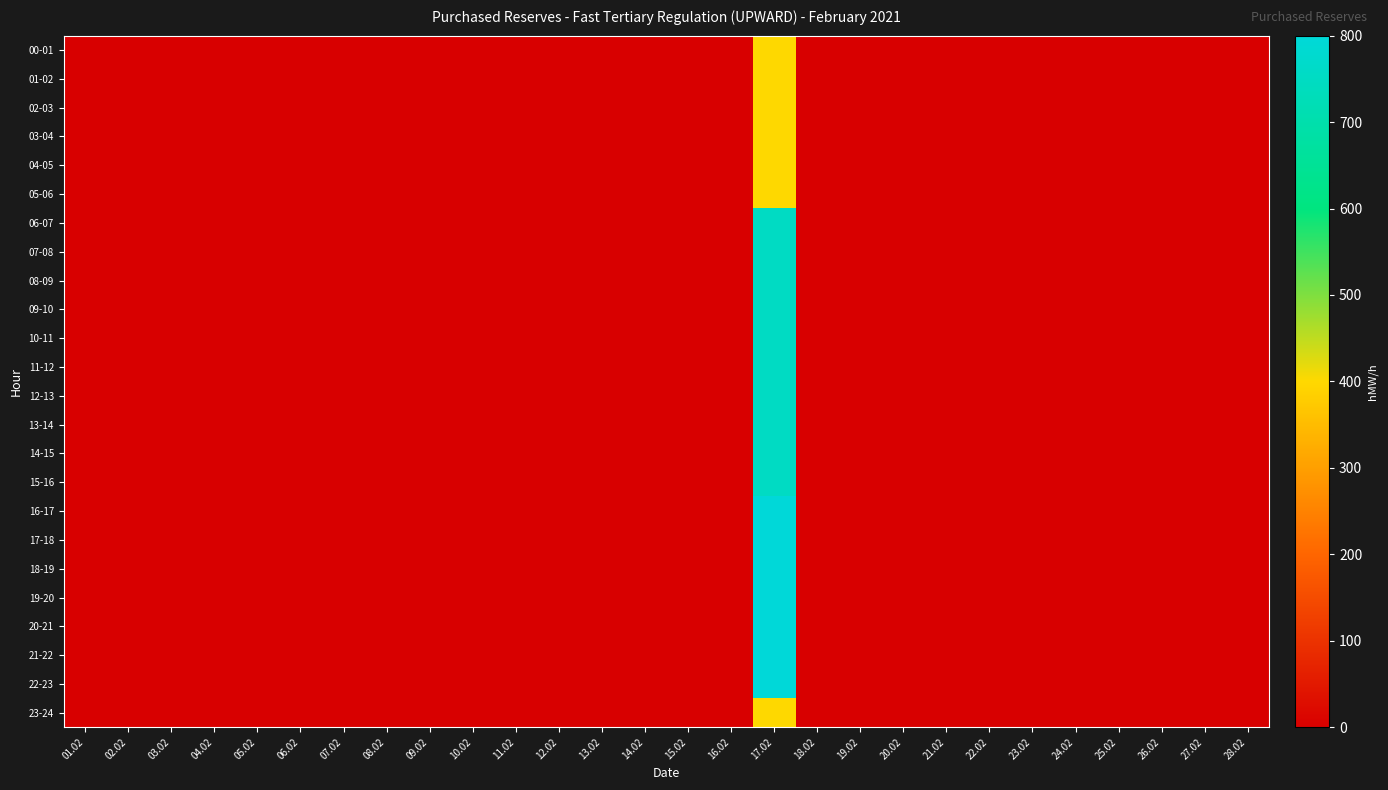

Rank the series by their maximum value, from highest to lowest.

16-17, 17-18, 18-19, 19-20, 20-21, 21-22, 22-23, 06-07, 07-08, 08-09, 09-10, 10-11, 11-12, 12-13, 13-14, 14-15, 15-16, 00-01, 01-02, 02-03, 03-04, 04-05, 05-06, 23-24